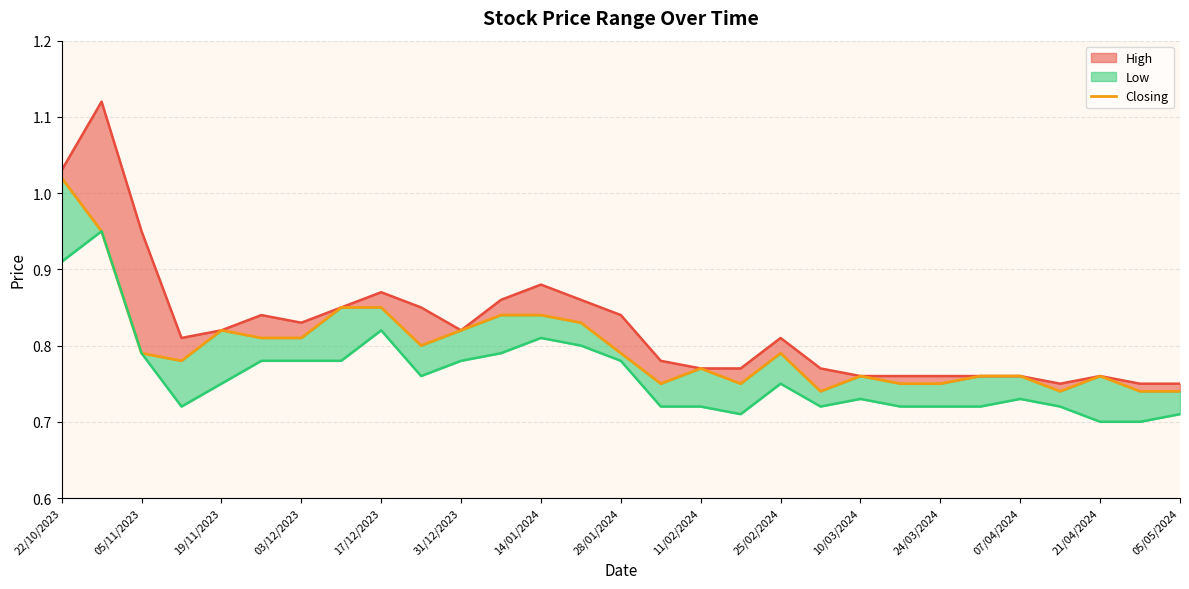

Does the chart display data point markers on the line(s)?

No